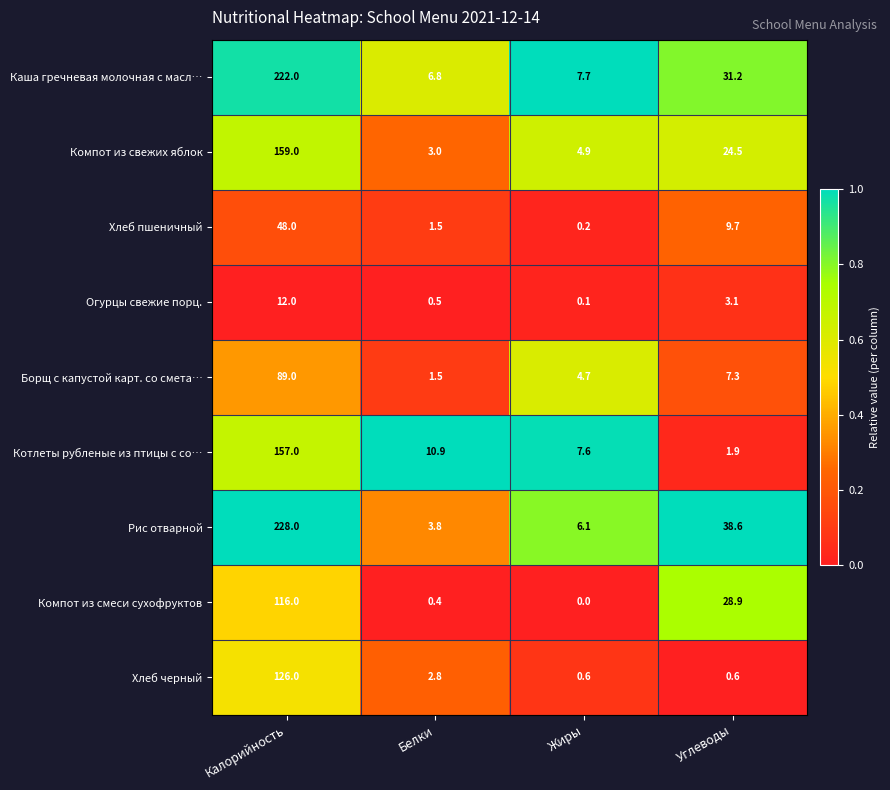

At how many categories does at least one series exceed 0?

4